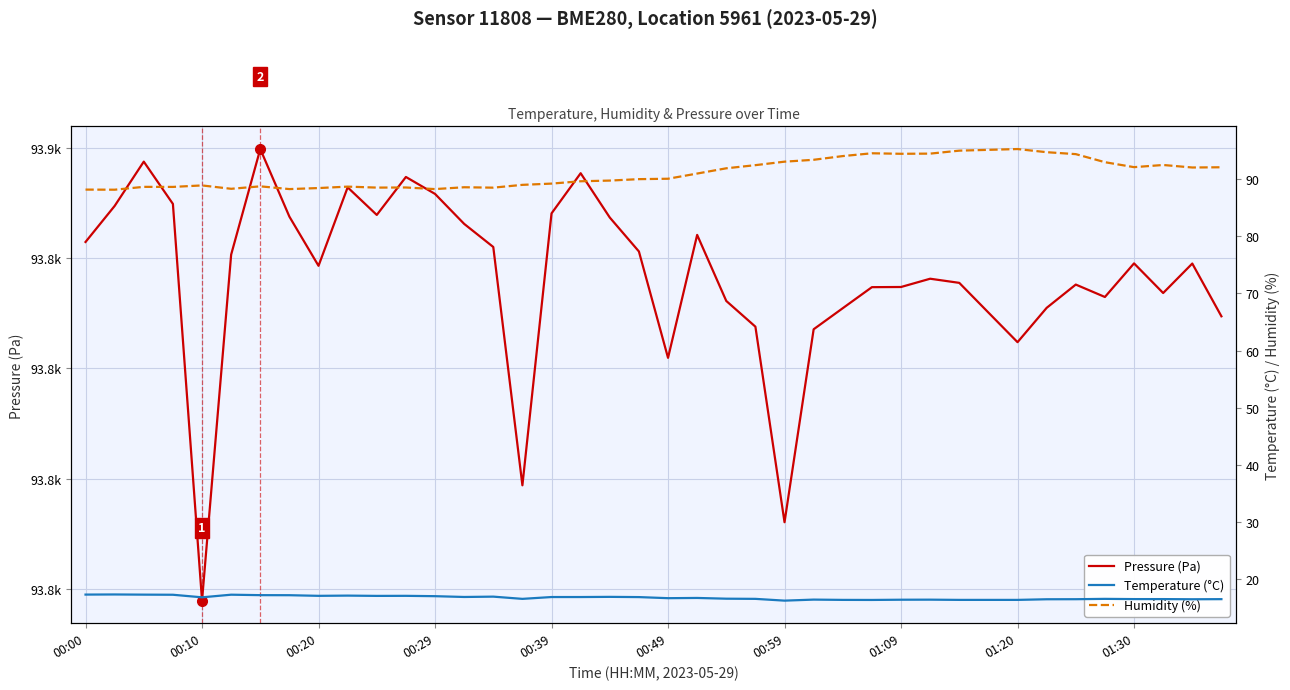

What is the sum of all Humidity (%) values?

3641.2